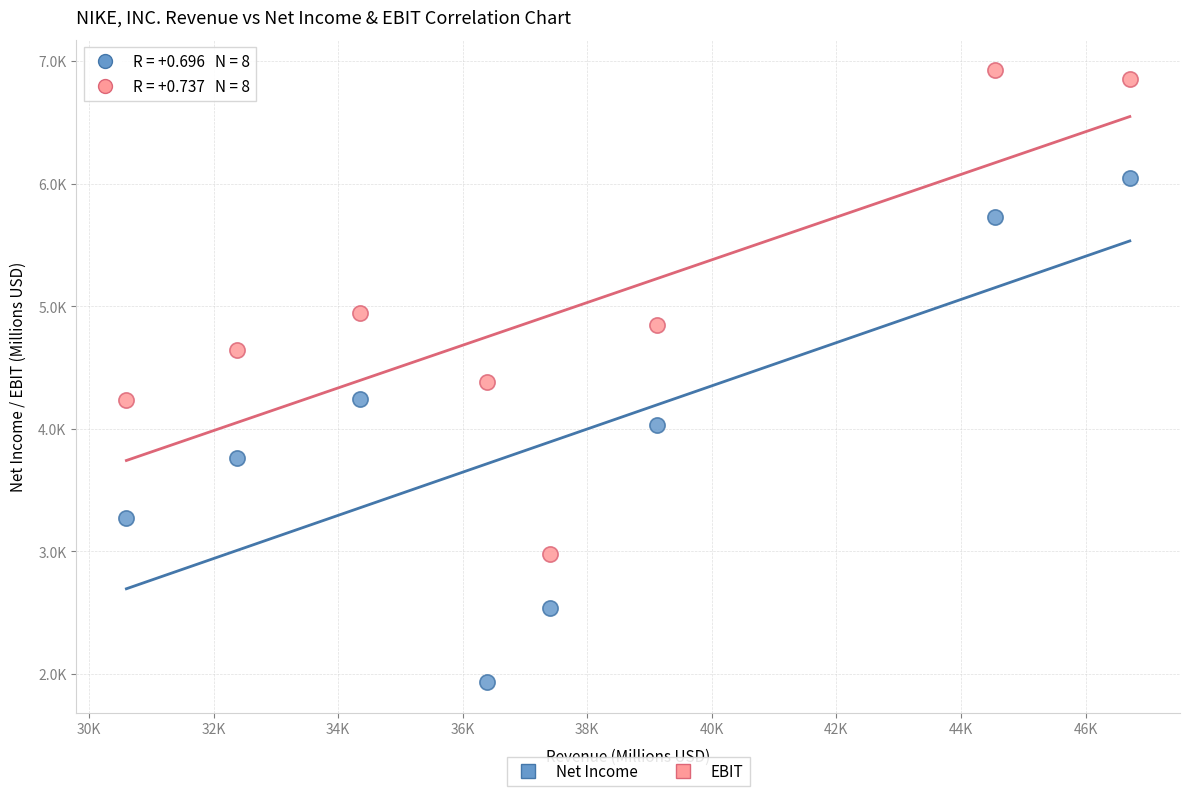

Which series reaches the maximum Y coordinate?

EBIT